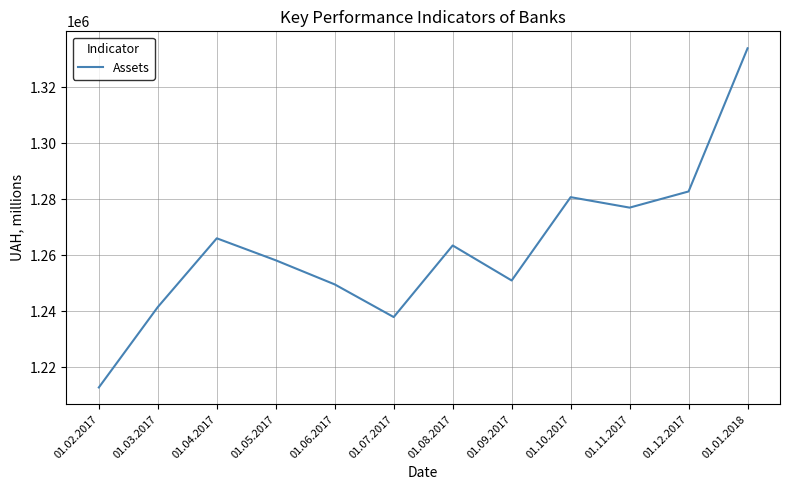

Count the number of categories in the chart.

12